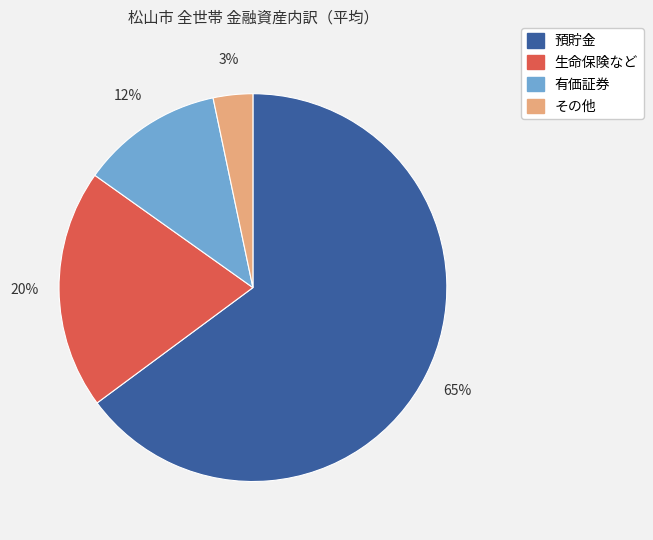

What is the largest slice in the pie chart?

預貯金